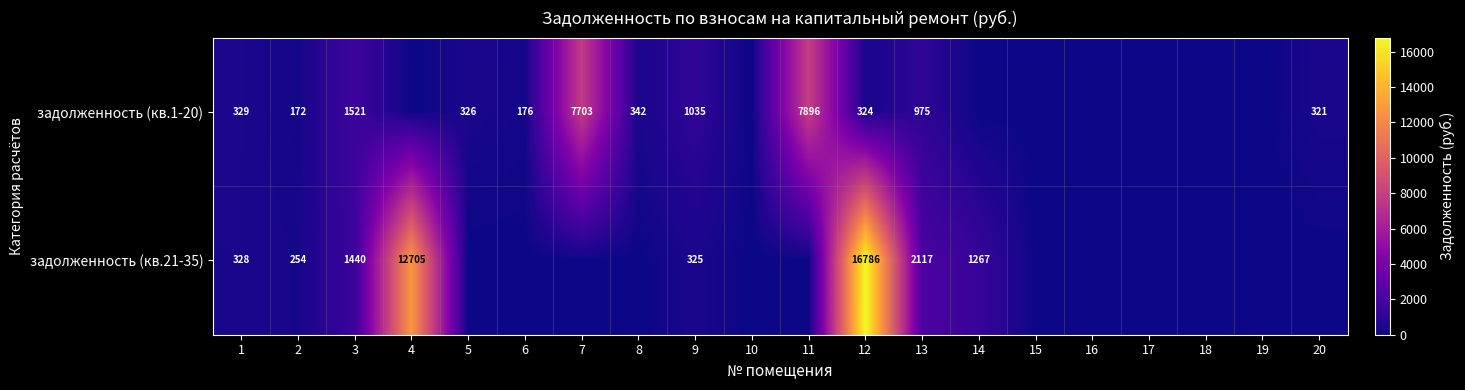

Rank the series at 12 from highest to lowest value.

задолженность (кв.21-35), задолженность (кв.1-20)